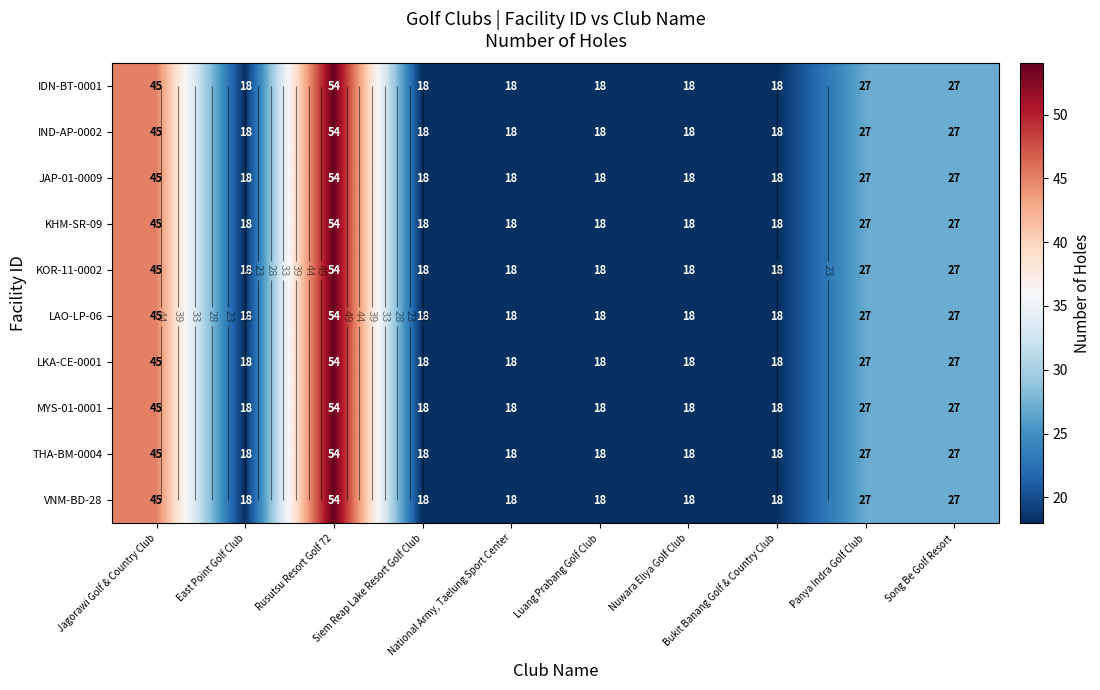

What is the difference between the maximum and minimum values in the THA-BM-0004 series?

36